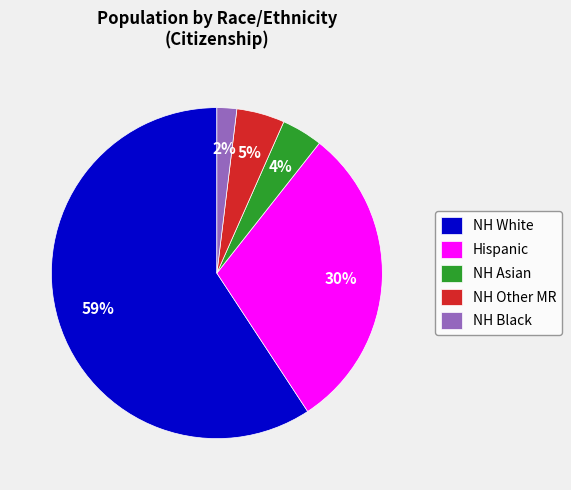

Which category has the smallest portion of the pie?

NH Black